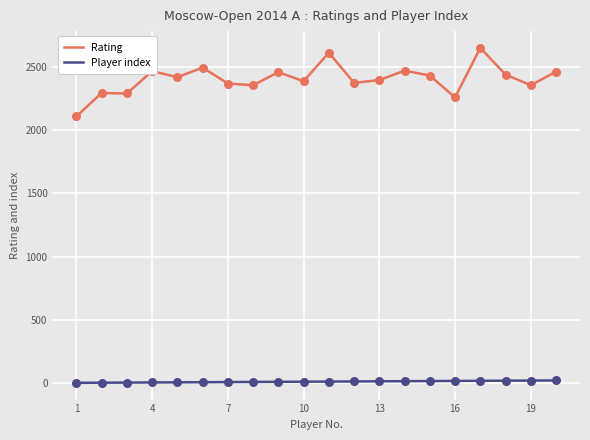

Which series has the widest spread of values?

Rating